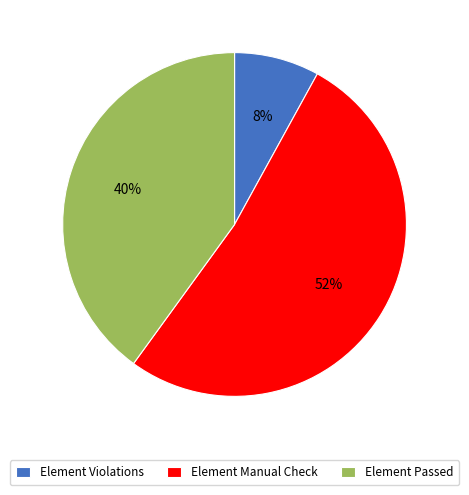

How many slices are in this pie chart?

3